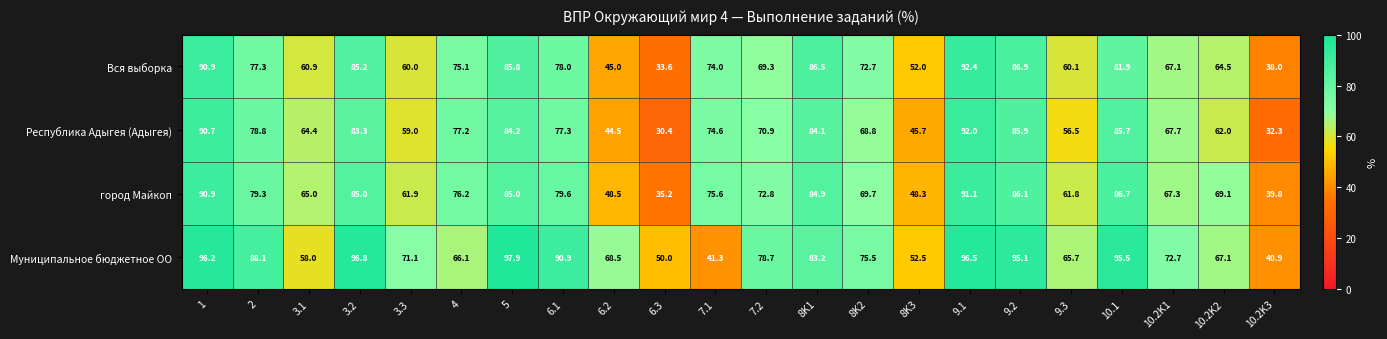

At which label is Республика Адыгея (Адыгея) closest to 61?

10.2K2